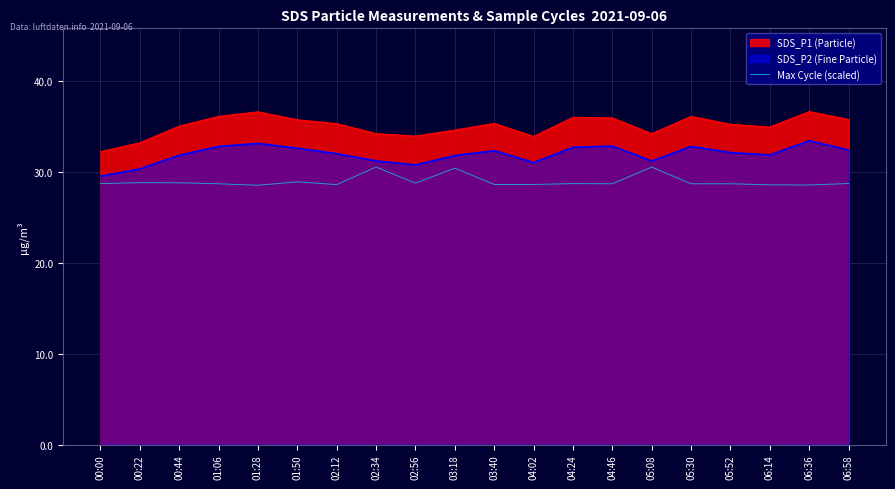

Which series has the largest total across all categories?

SDS_P1 (Particle)